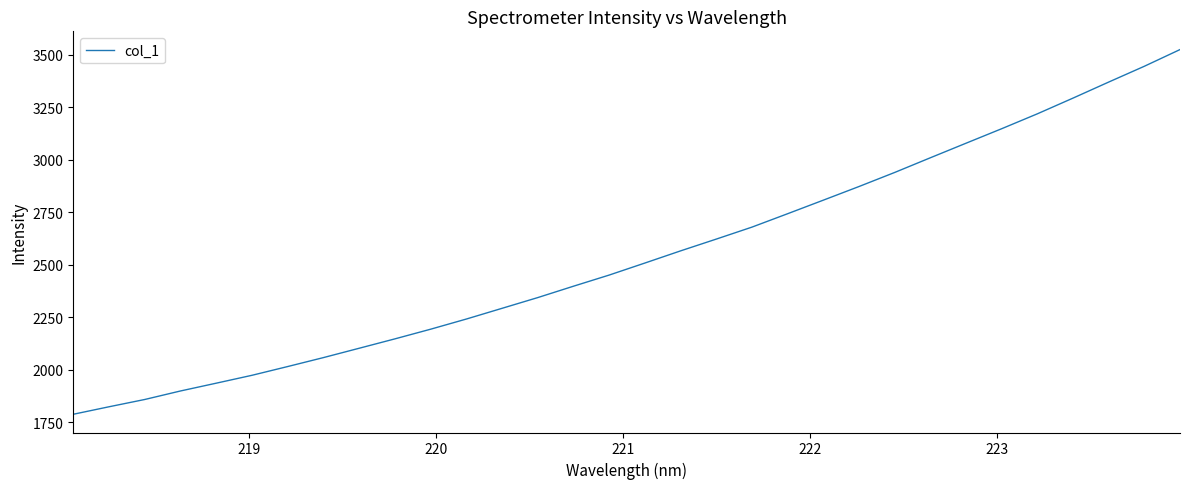

What is the greatest value displayed?

3525.1